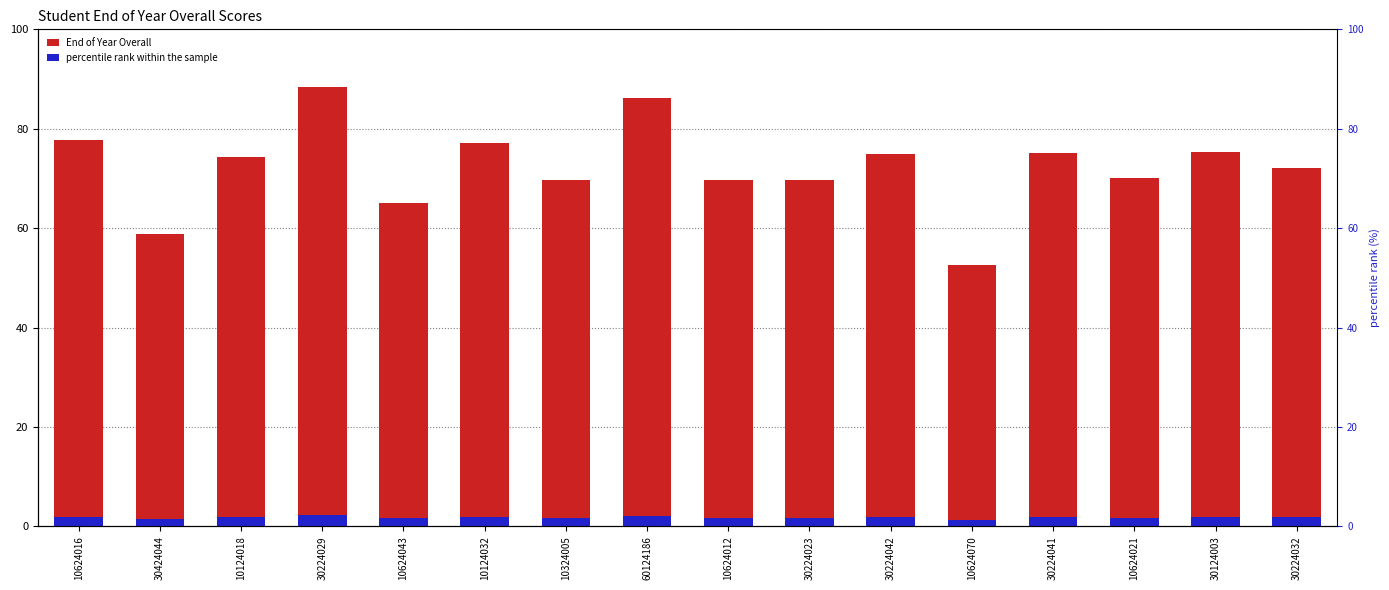

What position from the right is 30224023?

7